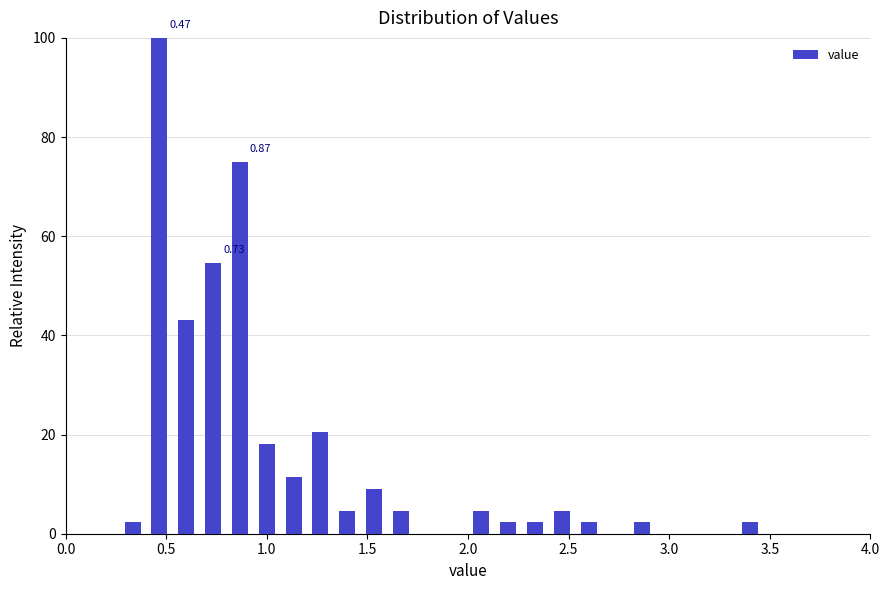

Around what value on the x-axis is the tallest bar? Give the approximate position of its centre, as read against the axis.

0.45